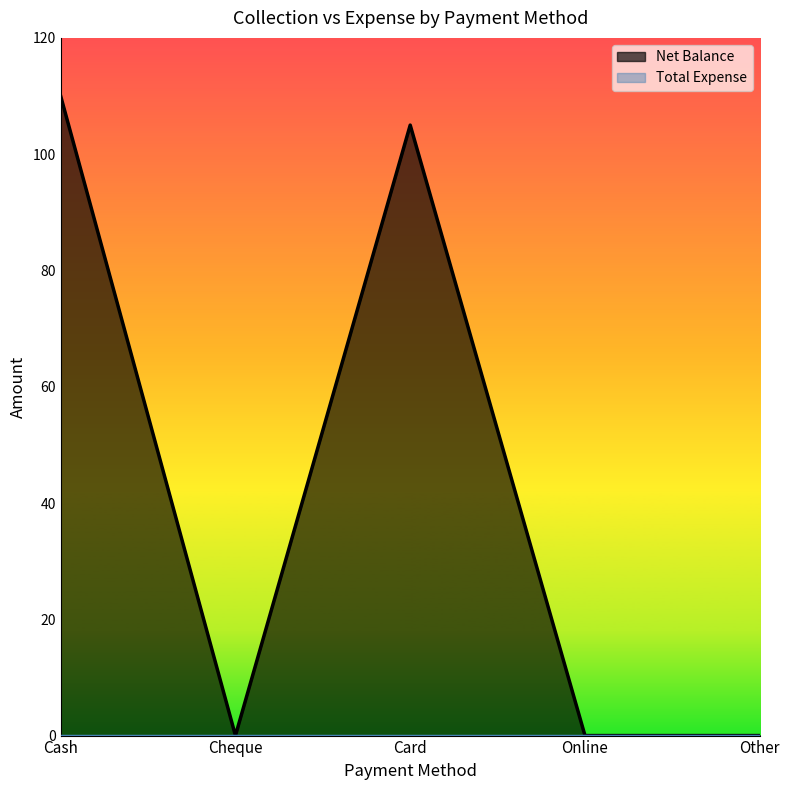

True or false: the data has more than 1 interior local peaks.

False